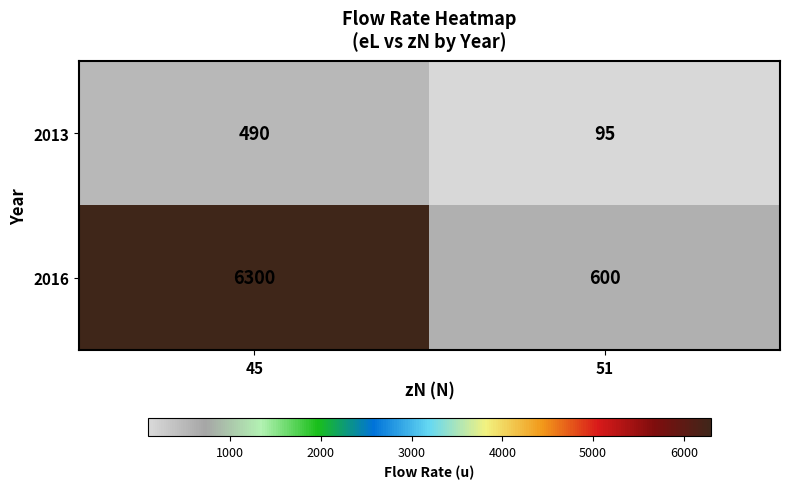

Which series has the widest spread of values?

2016